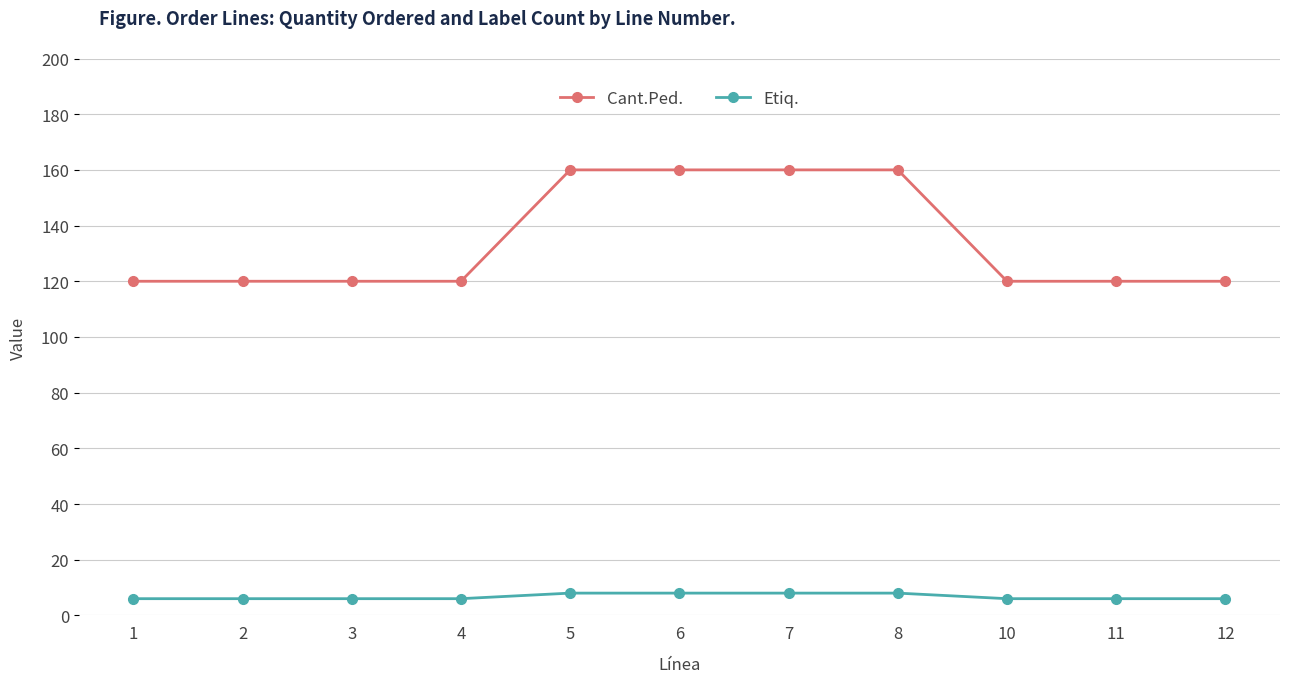

What is the lowest value of the Cant.Ped. series?

120